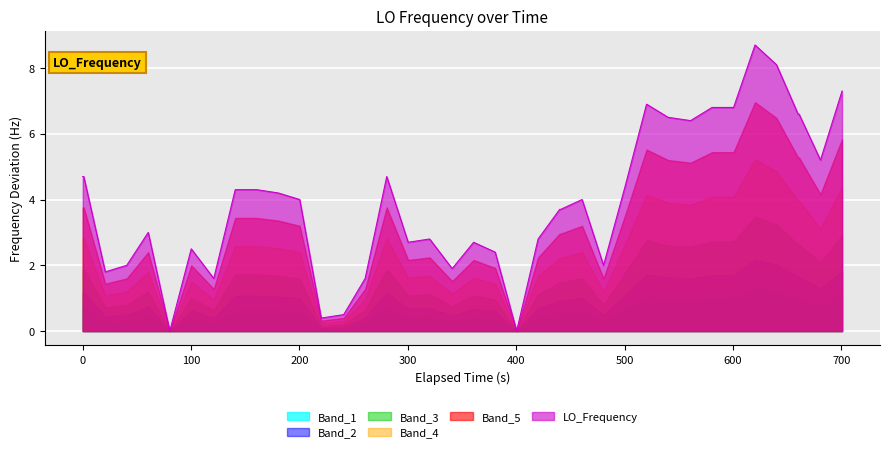

How many interior local valleys (lower than both neighbors) does the data have?

9